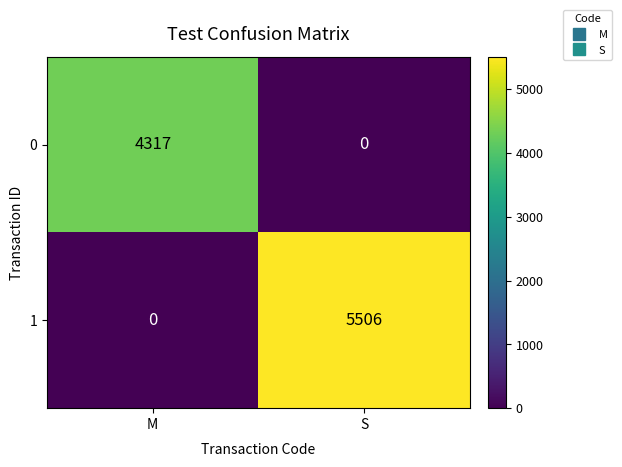

What is the highest value of the 0 series?

4317